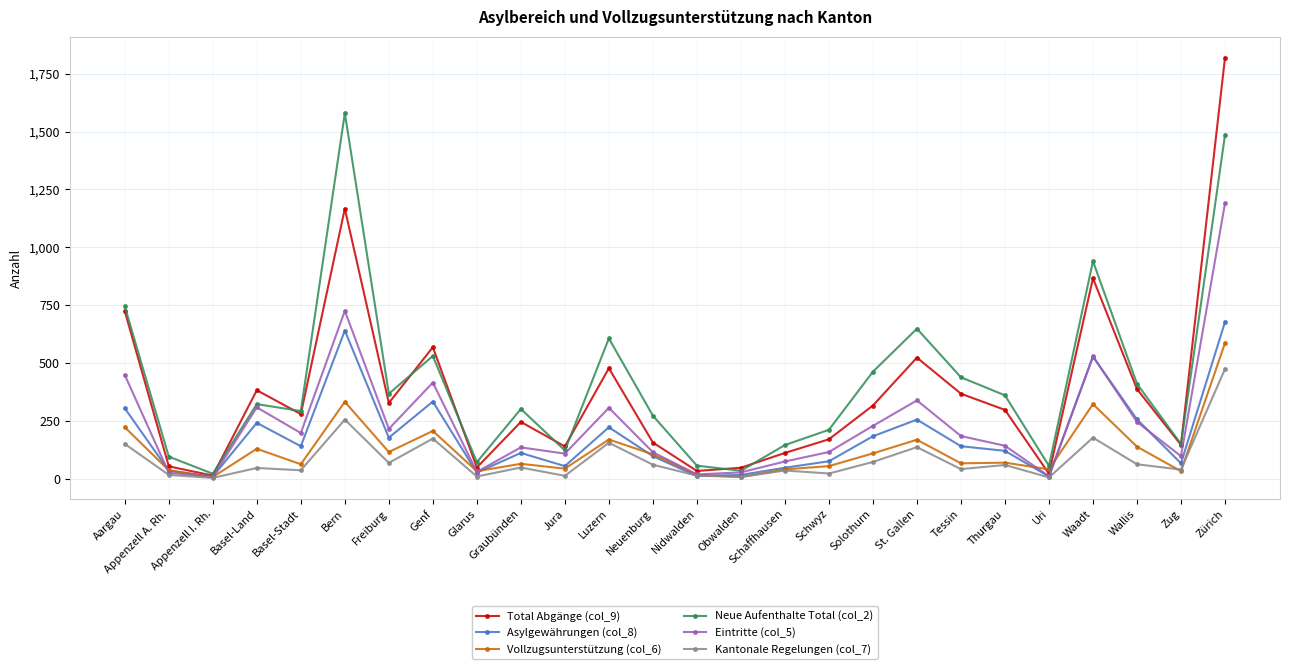

What is the label of the 5th point from the left?

Basel-Stadt